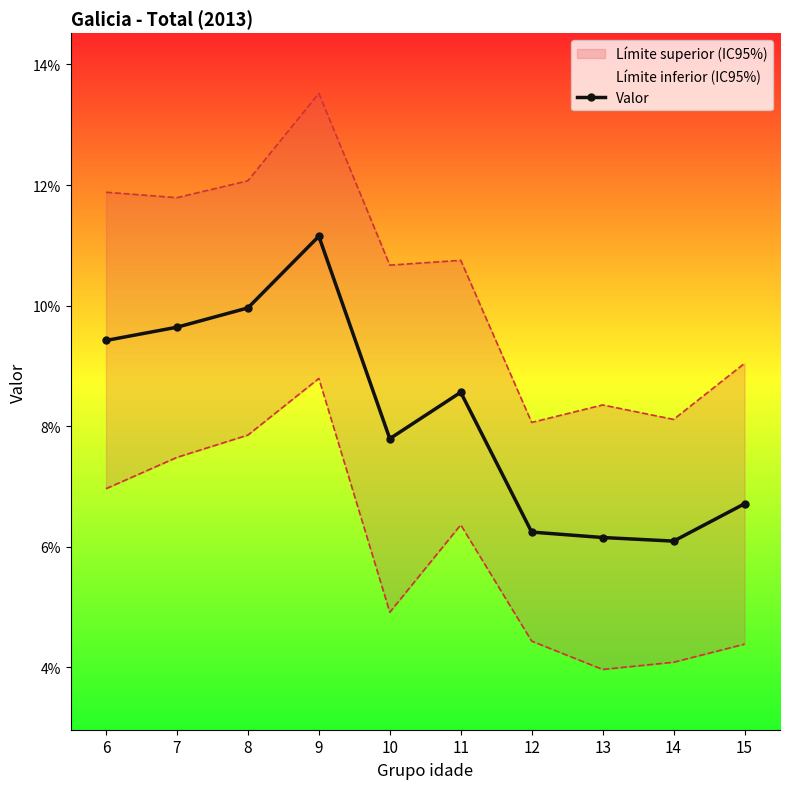

Count the number of data series in this chart.

1